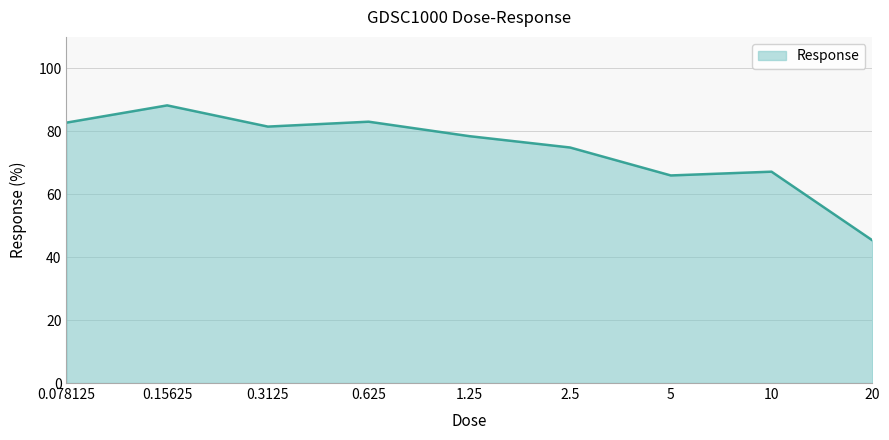

What is the maximum value shown in the chart?

88.2